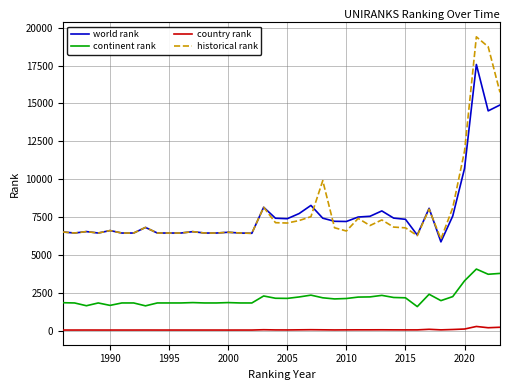

What is the sum of all historical rank values?

300851